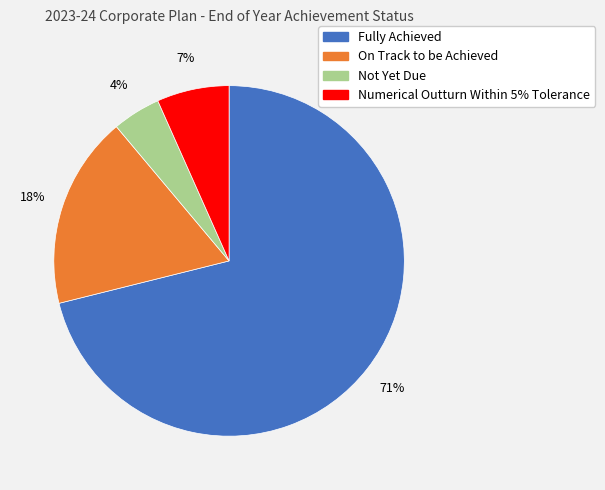

Combined, do Not Yet Due and Numerical Outturn Within 5% Tolerance account for over 50%?

No